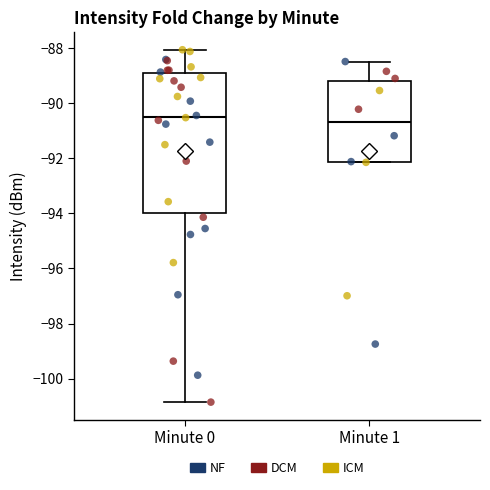

Where does the upper whisker of the box for Minute 0 end on the y-axis? The values are not printed on the chart, so give them approximately, as read against the axis.

-88.0